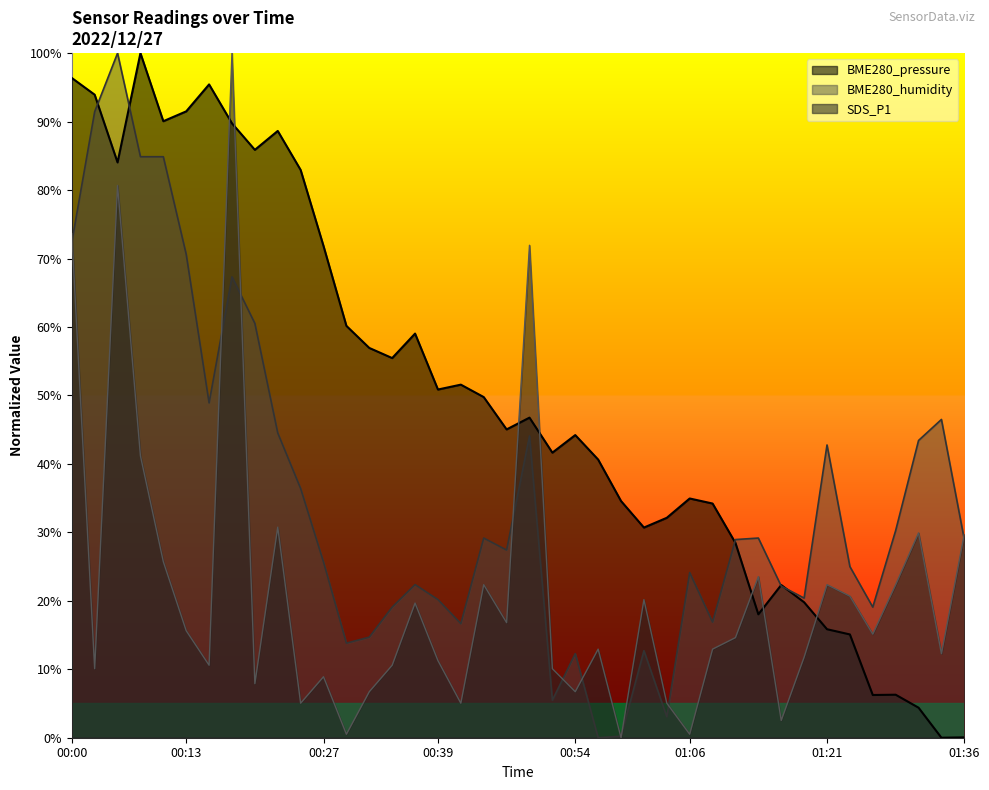

Which label corresponds to the largest value in the chart?

00:08